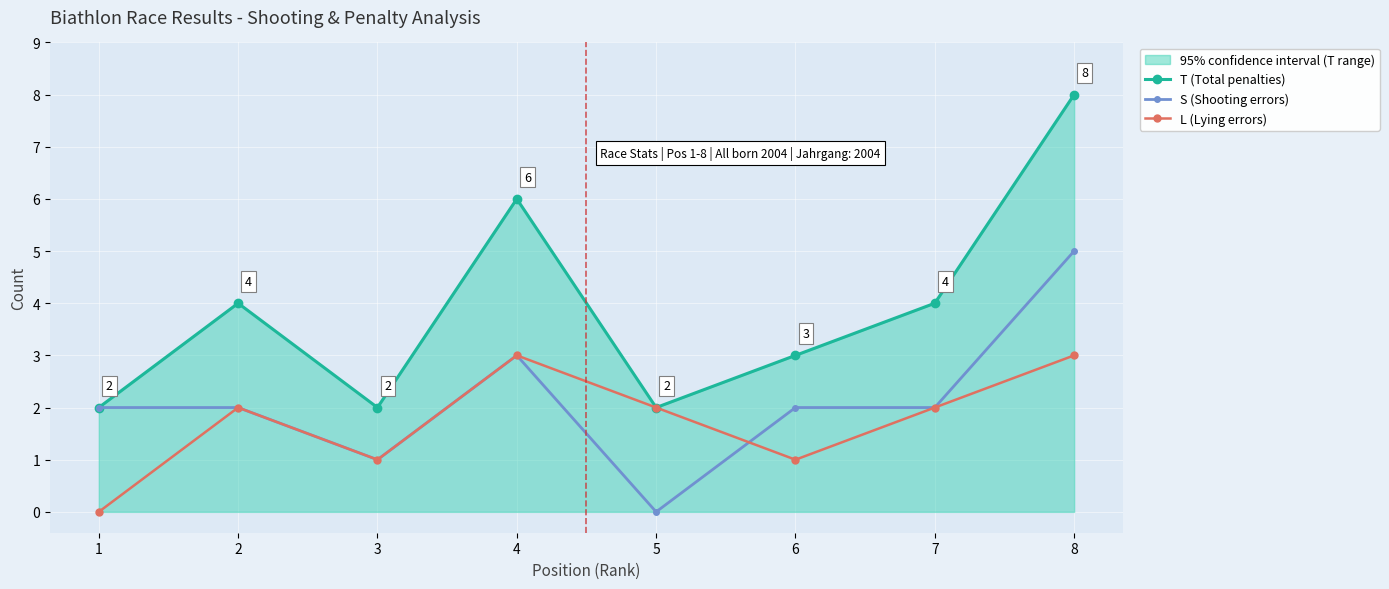

Reading right to left, transcribe all the data shown in this chart.

T (Total penalties): 8=8	7=4	6=3	5=2	4=6	3=2	2=4	1=2
S (Shooting errors): 8=5	7=2	6=2	5=0	4=3	3=1	2=2	1=2
L (Lying errors): 8=3	7=2	6=1	5=2	4=3	3=1	2=2	1=0